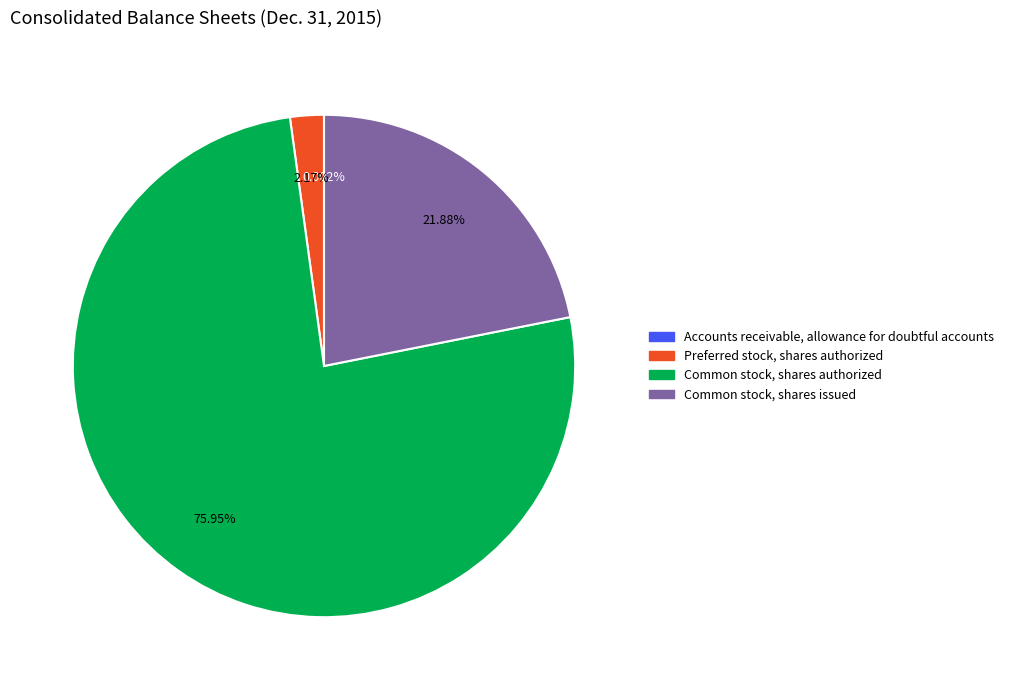

Is Common stock, shares authorized the majority of the pie?

Yes